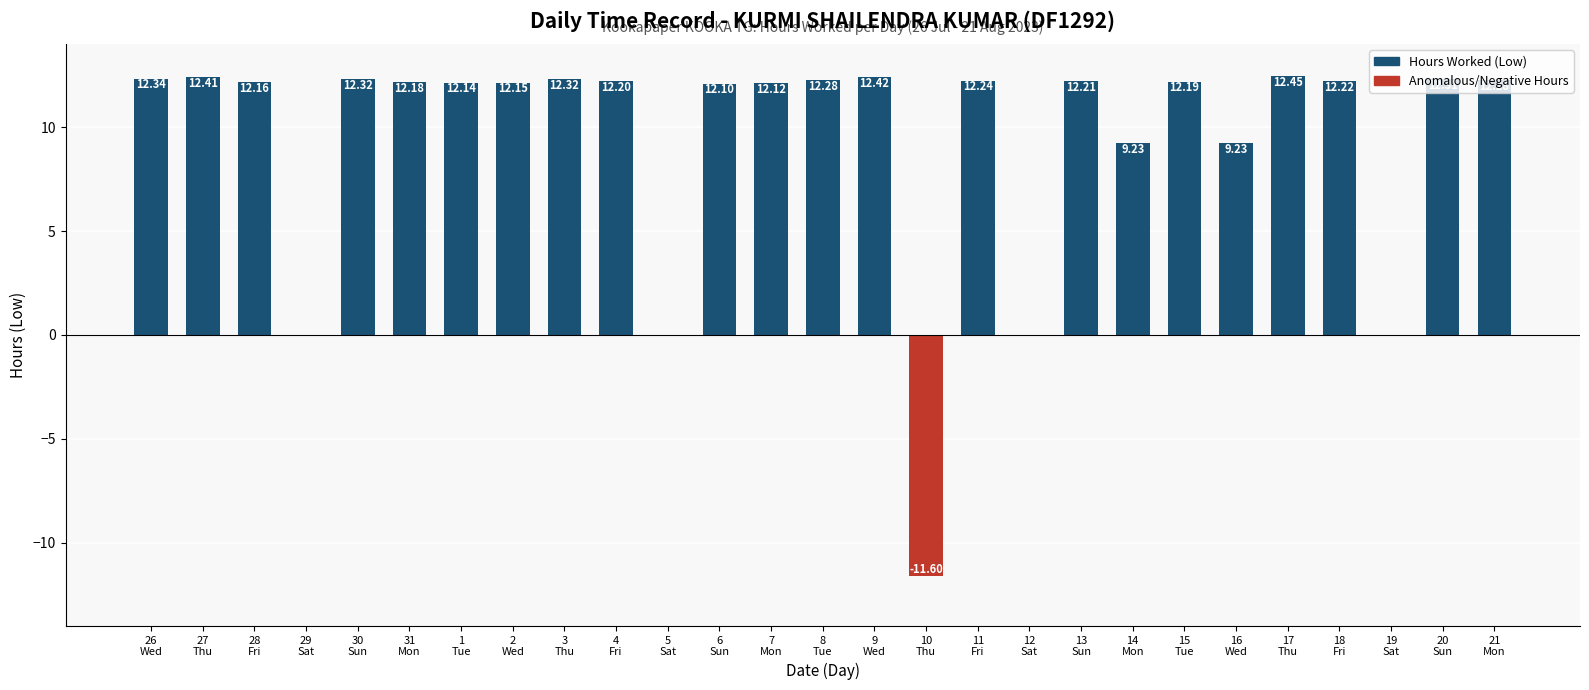

What is the sum of all values?

251.9